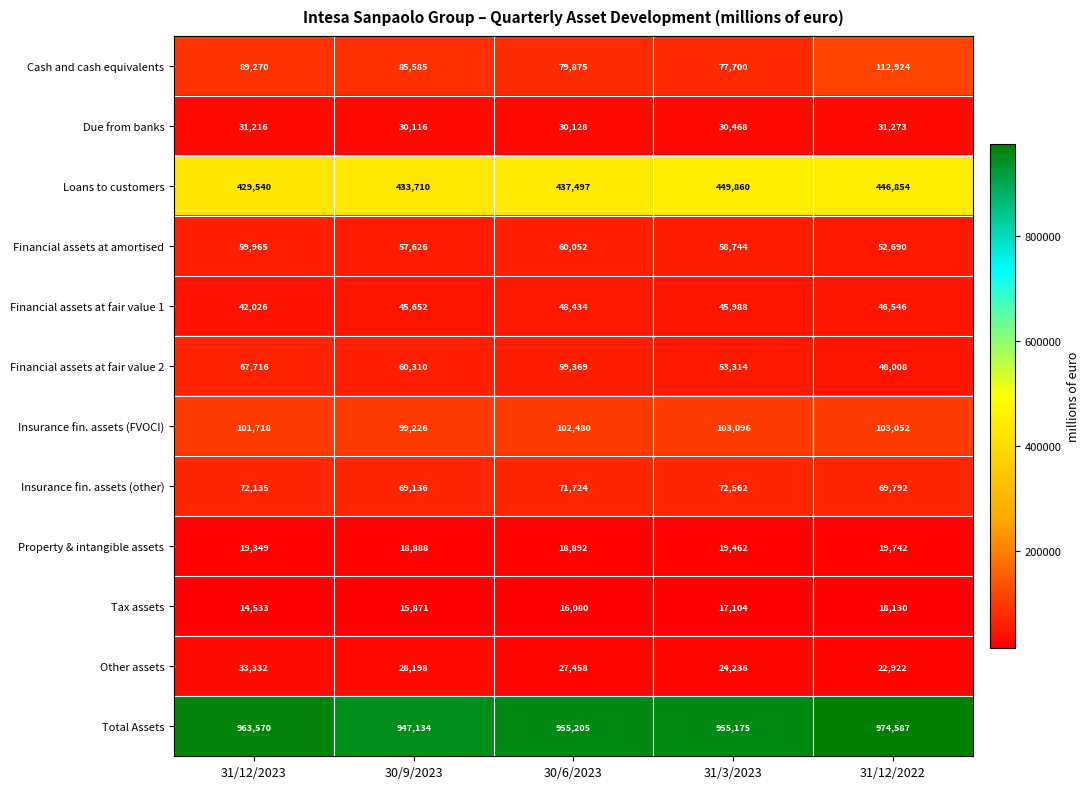

At how many categories does at least one series exceed 743176?

5